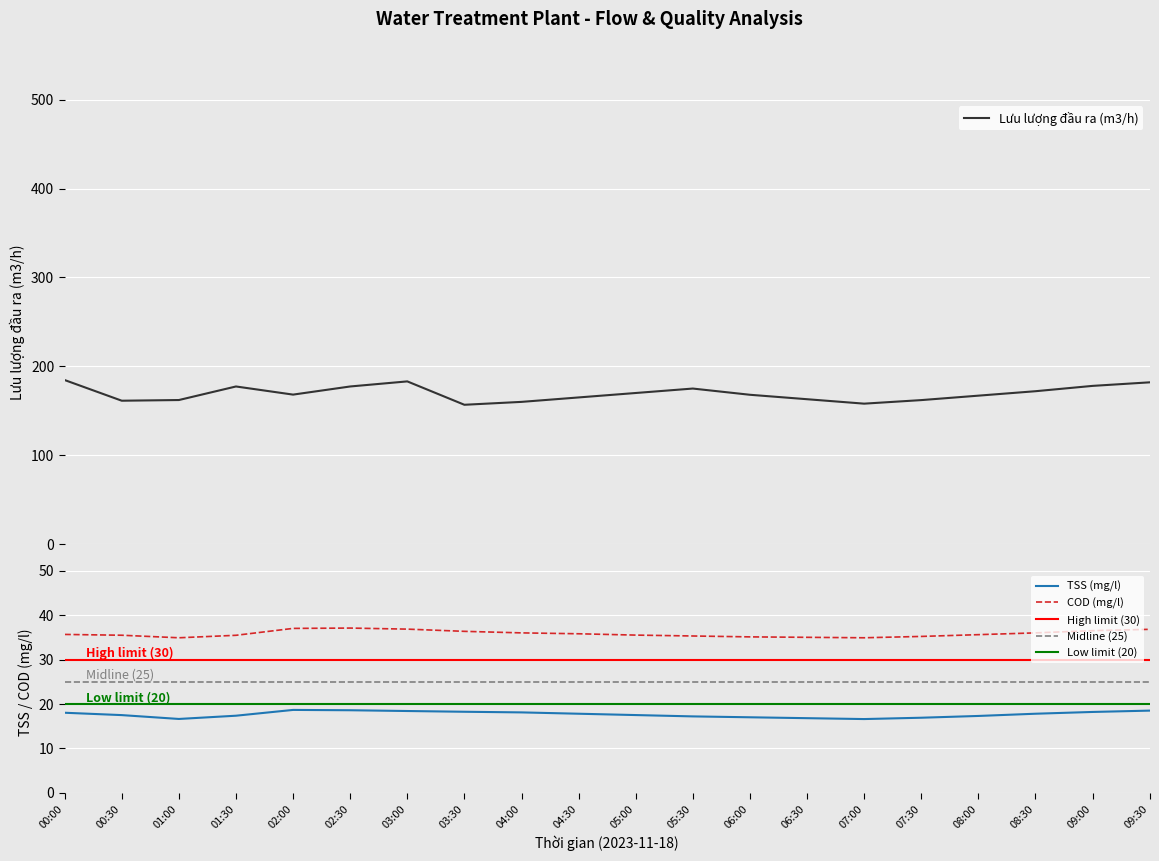

What is the label of the 14th point from the left?

06:30